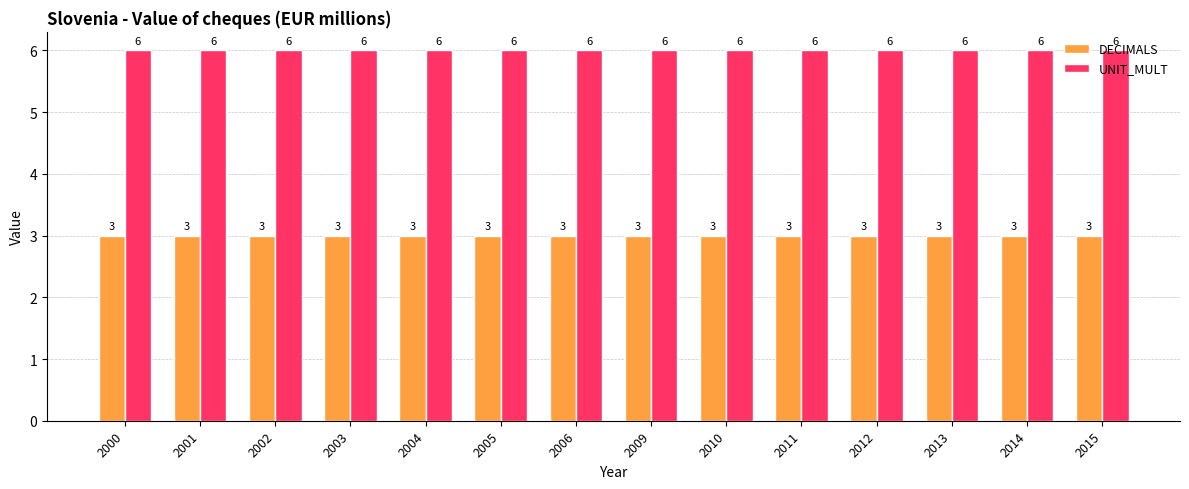

What is the sum of all UNIT_MULT values?

84